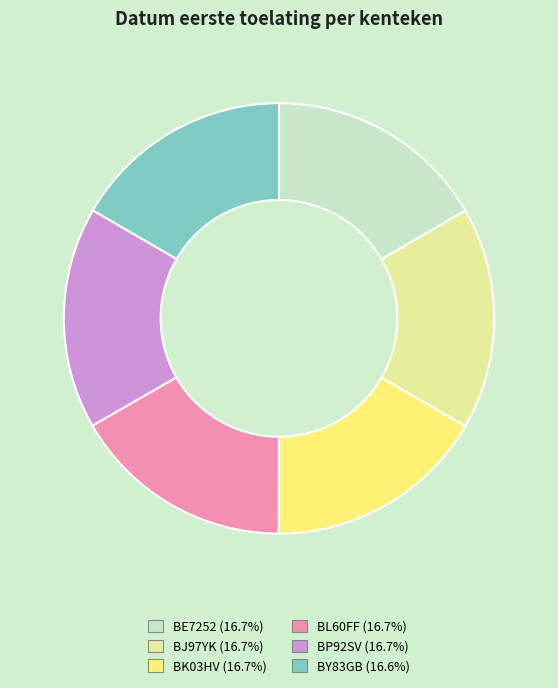

What is the ratio of the value at BL60FF to the value at BJ97YK?

1.0